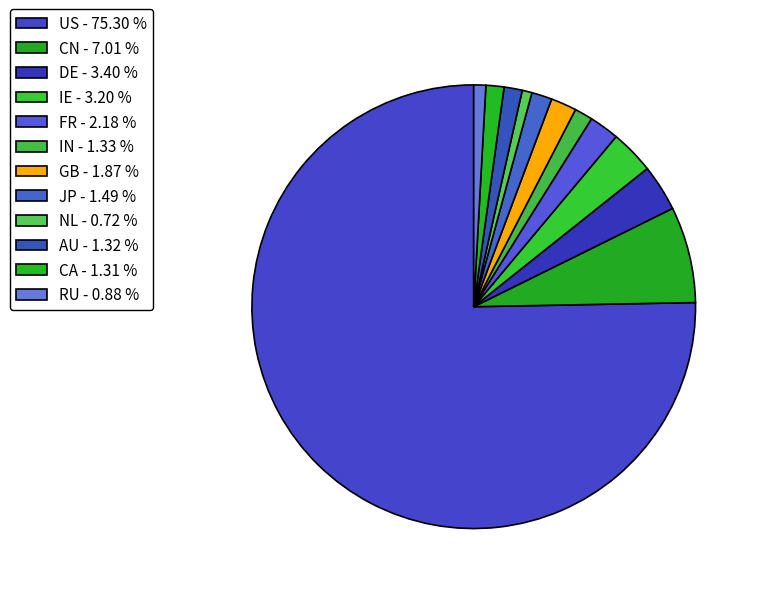

To the nearest percent, what percentage of the pie is GB?

2%